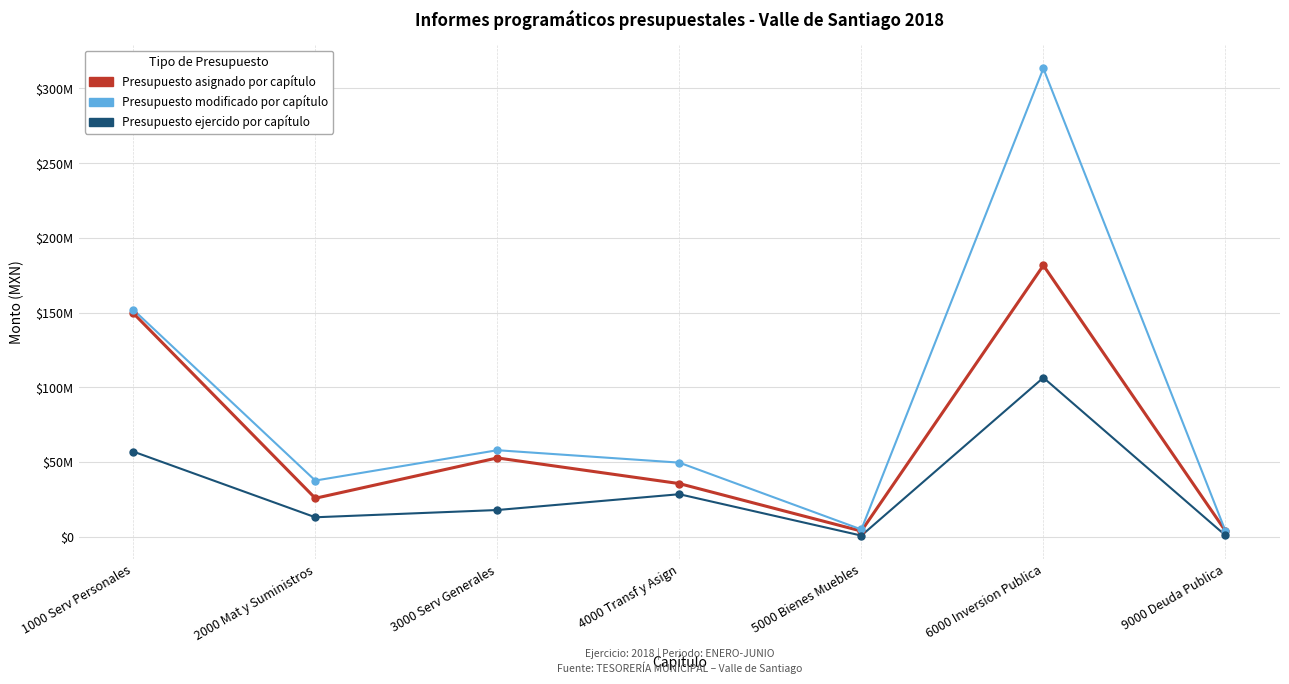

Rank the categories by Presupuesto asignado por capítulo value from highest to lowest.

6000 Inversion Publica, 1000 Serv Personales, 3000 Serv Generales, 4000 Transf y Asign, 2000 Mat y Suministros, 9000 Deuda Publica, 5000 Bienes Muebles